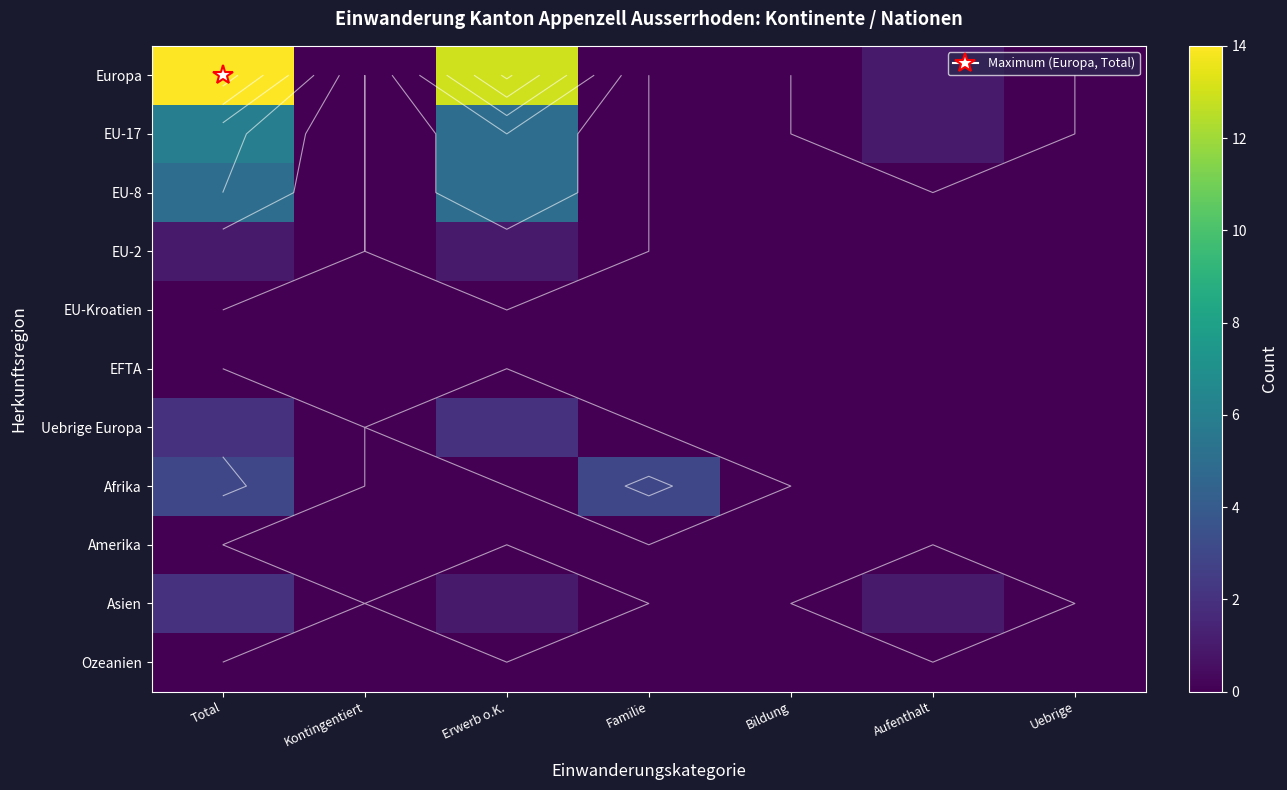

At Total, list the series in order from largest to smallest.

Europa, EU-17, EU-8, Afrika, Uebrige Europa, Asien, EU-2, EU-Kroatien, EFTA, Amerika, Ozeanien